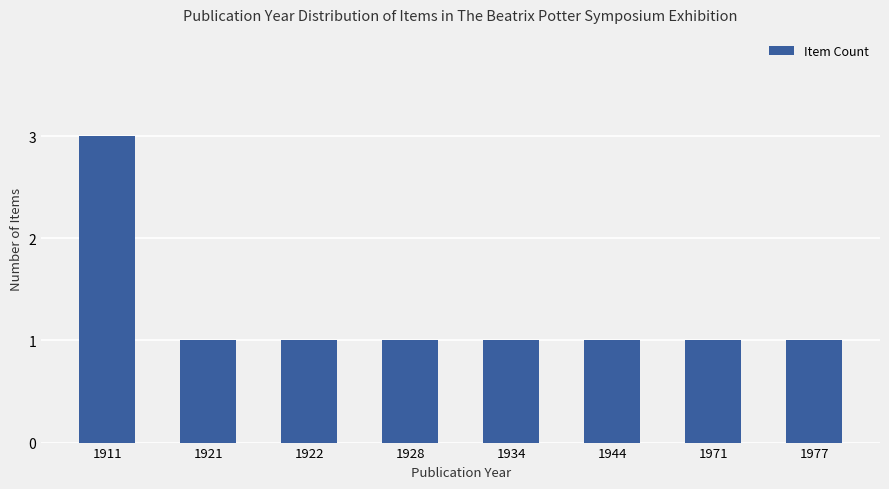

How many categories are shown in the chart?

8